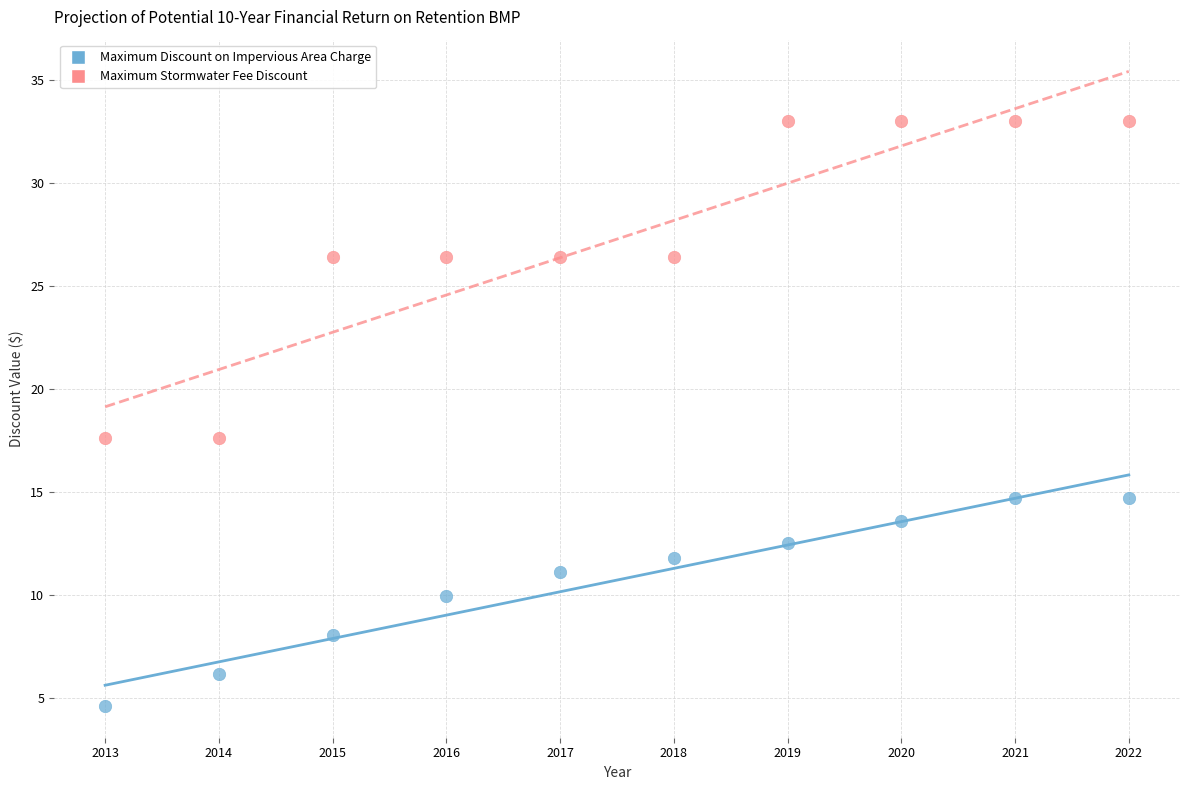

Which series reaches the maximum Y coordinate?

Maximum Stormwater Fee Discount